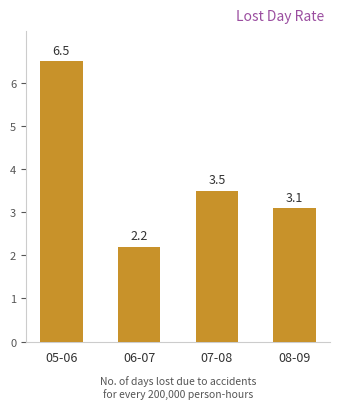

What is the maximum value shown in the chart?

6.5